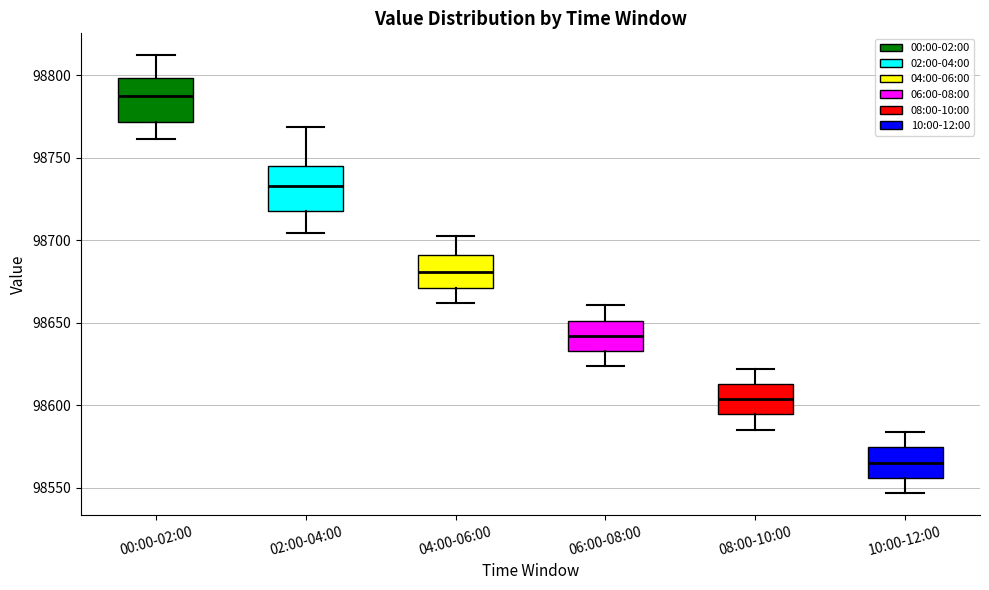

Reading left to right, read every box against the y-axis: the position of its median line, the range the box covers, and the ends of its whiskers. The values are not printed on the chart, so give them approximately, as read against the axis.

00:00-02:00: median 98785, box 98770 to 98800, whiskers 98760 to 98810
02:00-04:00: median 98735, box 98720 to 98745, whiskers 98705 to 98770
04:00-06:00: median 98680, box 98670 to 98690, whiskers 98660 to 98700
06:00-08:00: median 98640, box 98635 to 98650, whiskers 98625 to 98660
08:00-10:00: median 98605, box 98595 to 98615, whiskers 98585 to 98620
10:00-12:00: median 98565, box 98555 to 98575, whiskers 98545 to 98585